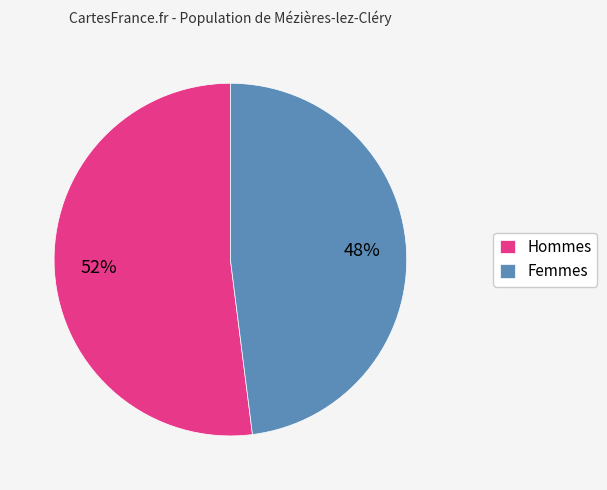

To the nearest percent, what is the average slice percentage?

50%